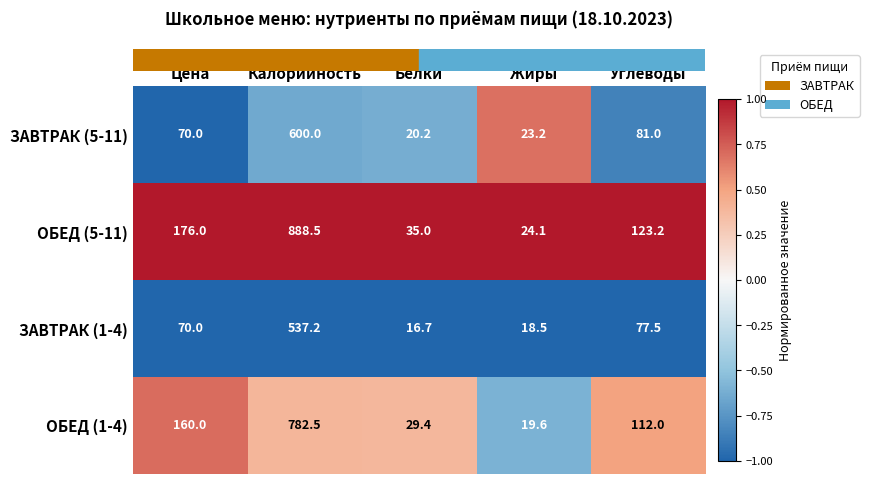

What is the total value across all series at Жиры?

85.4